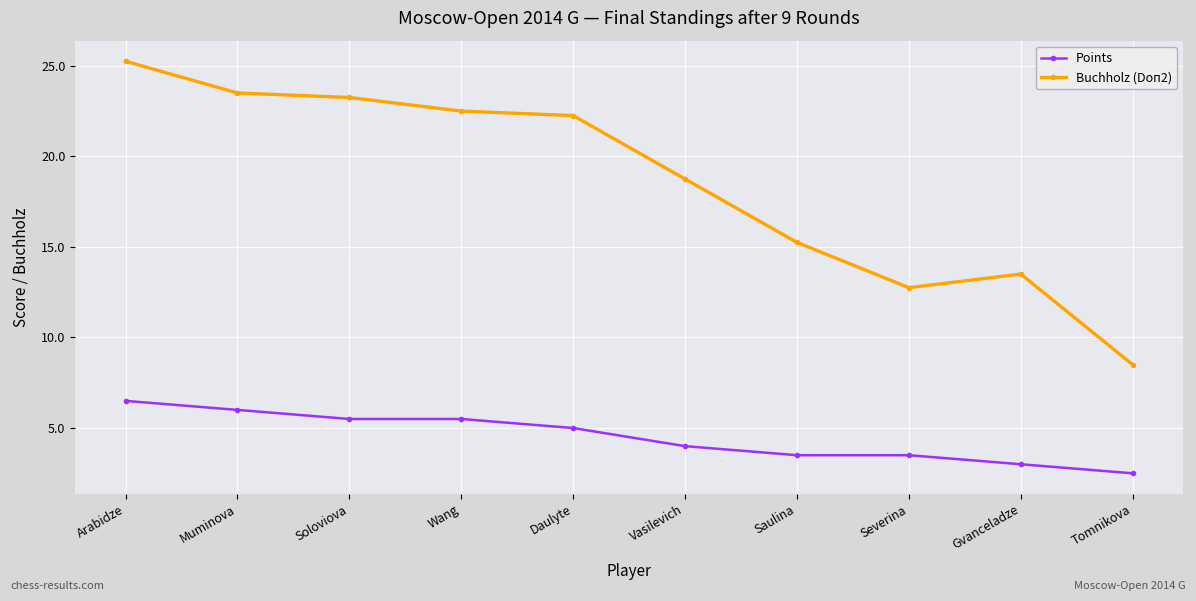

What is the minimum value for Buchholz (Doп2)?

8.5